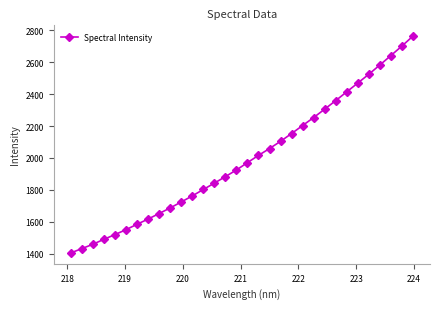

What is the greatest value displayed?

2763.8